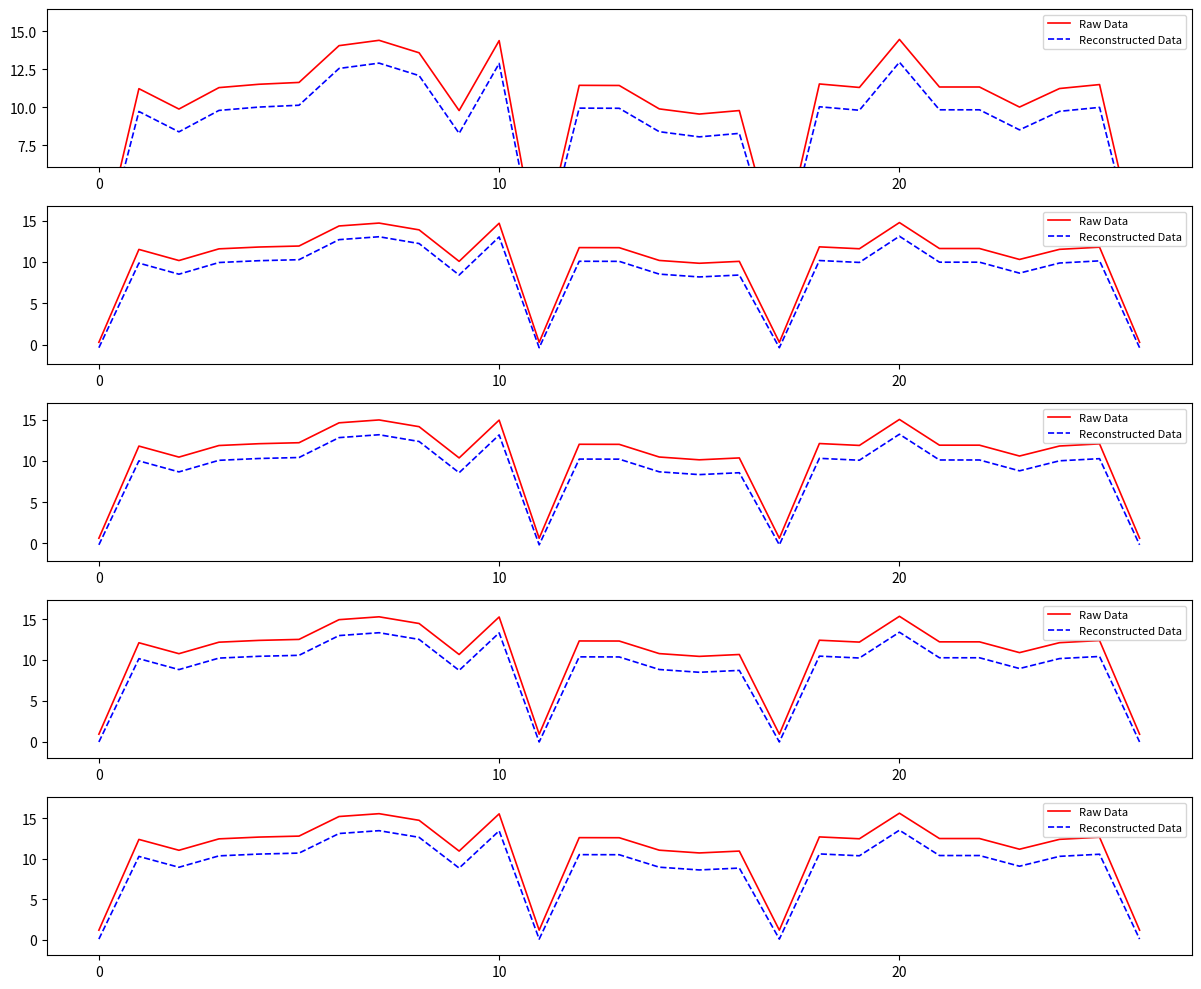

What is the average value of the Reconstructed Data series?

9.1